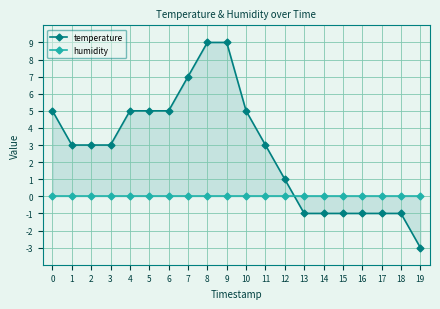

Rank the series by their average value, from lowest to highest.

humidity, temperature